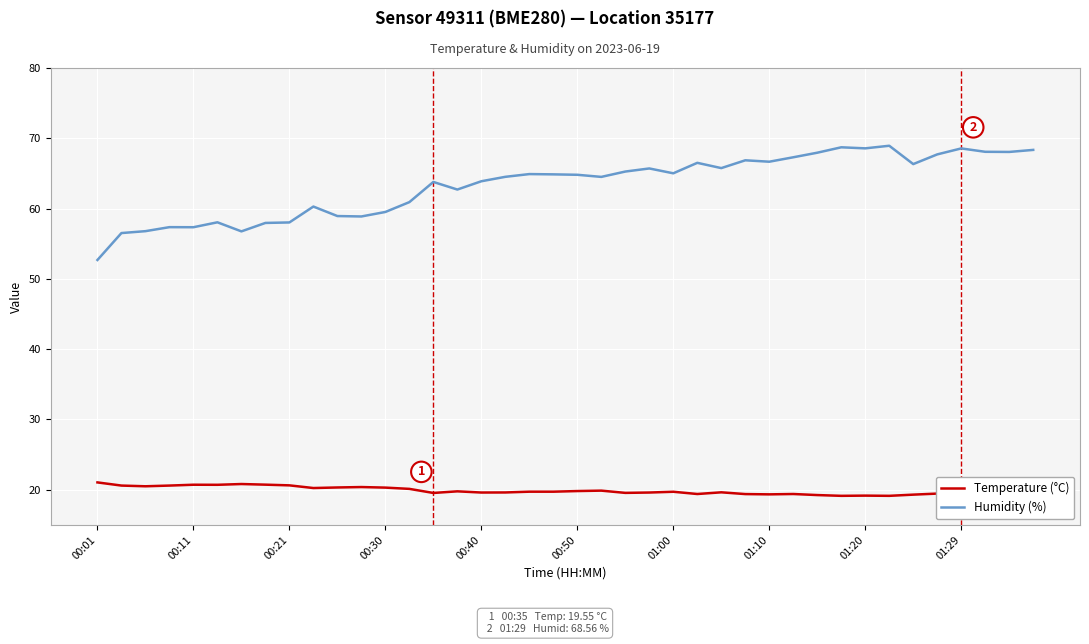

What is the difference between the maximum and minimum values in the Temperature (°C) series?

2.0